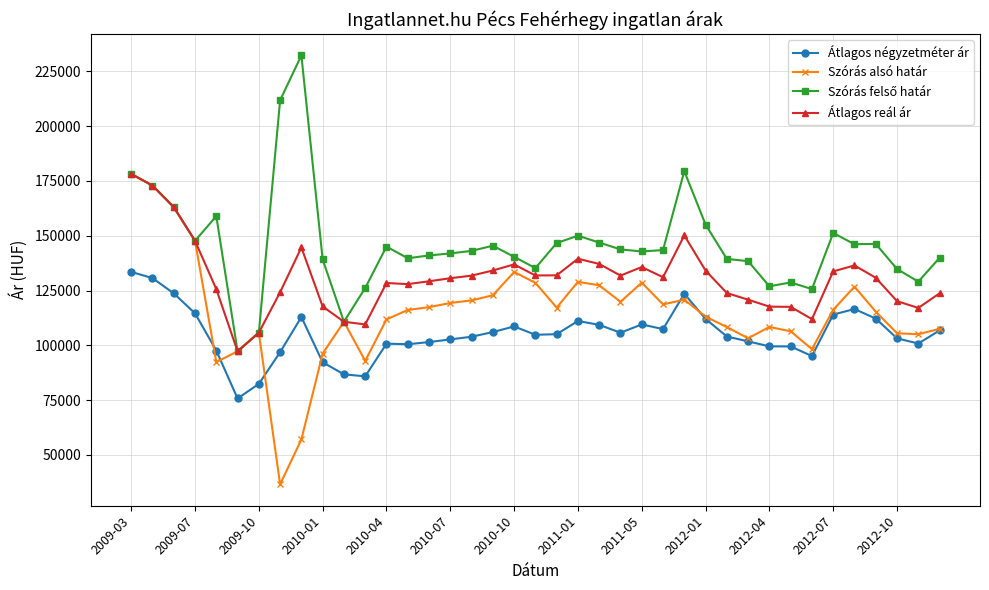

True or false: Átlagos reál ár and Átlagos négyzetméter ár cross at least once.

False